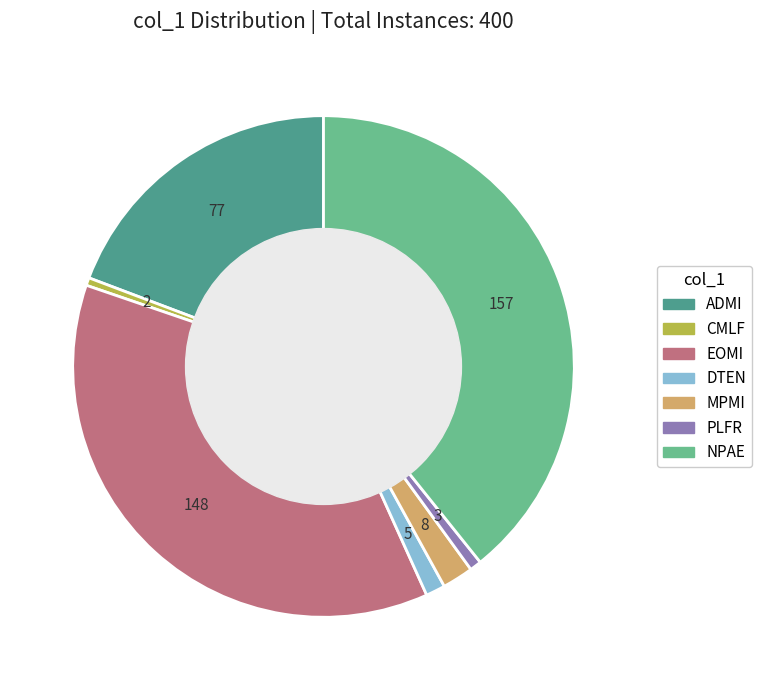

The DTEN slice represents 11% of the pie. True or false?

False